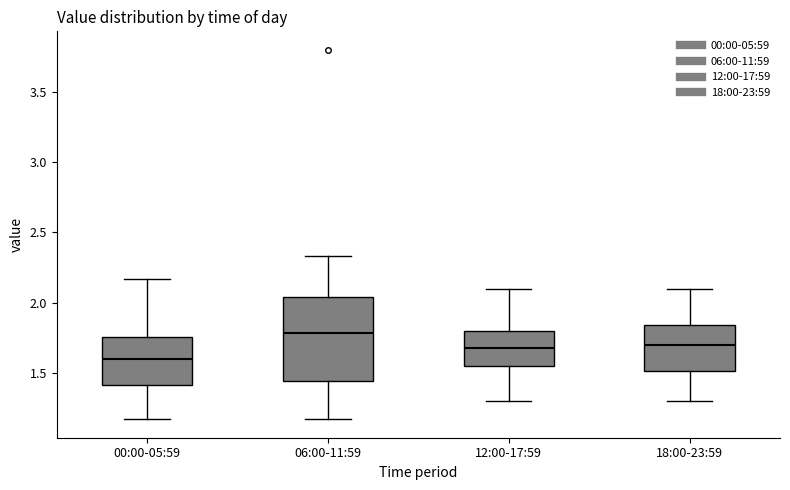

Reading left to right, transcribe this box plot: for each box, give where its median line is, the range the box spans, and where its two whiskers end, as read against the y-axis. The values are not printed on the chart, so give them approximately, as read against the axis.

00:00-05:59: median 1.60, box 1.40 to 1.75, whiskers 1.15 to 2.15
06:00-11:59: median 1.80, box 1.45 to 2.05, whiskers 1.15 to 2.35
12:00-17:59: median 1.70, box 1.55 to 1.80, whiskers 1.30 to 2.10
18:00-23:59: median 1.70, box 1.50 to 1.85, whiskers 1.30 to 2.10